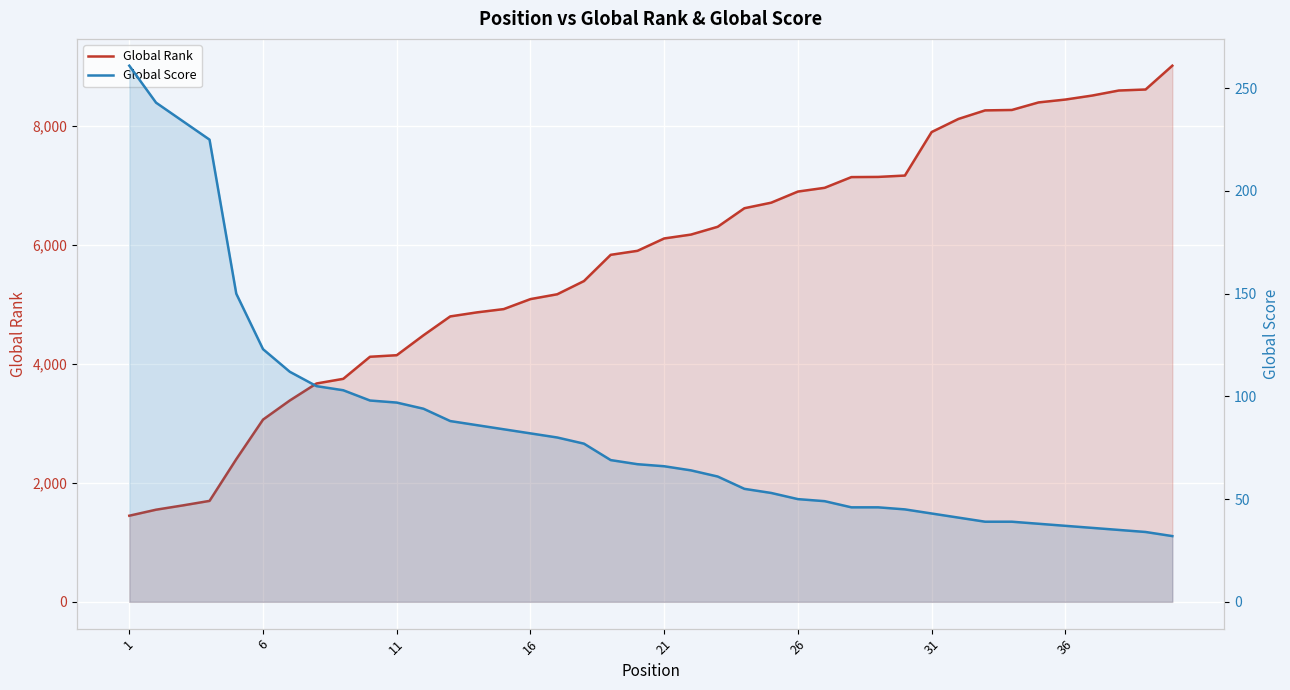

True or false: Global Rank and Global Score intersect in this chart.

False